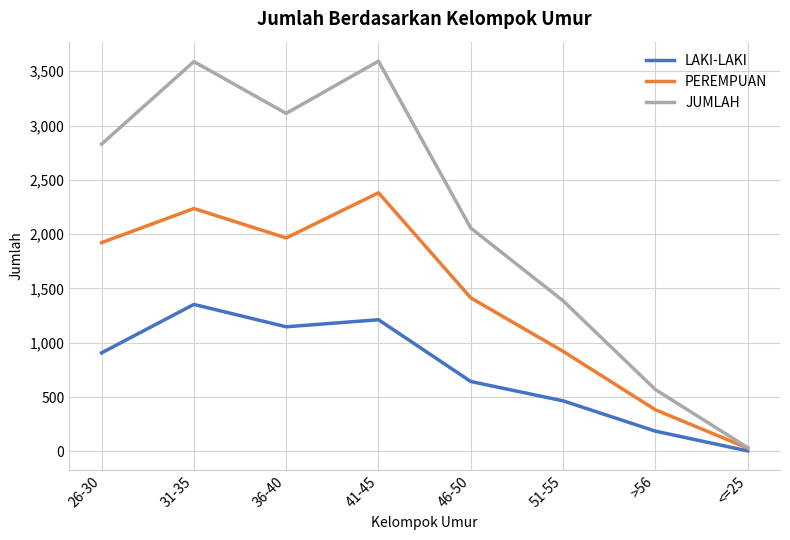

What is the sum of the PEREMPUAN values at 51-55 and <=25?

951